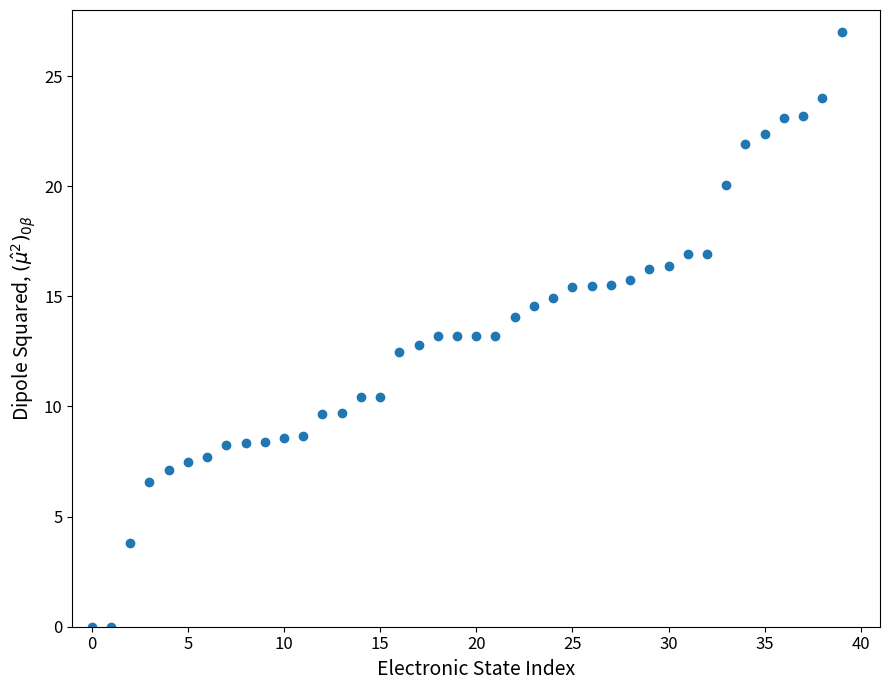

What is the range of Y values (max minus min)?

27.0